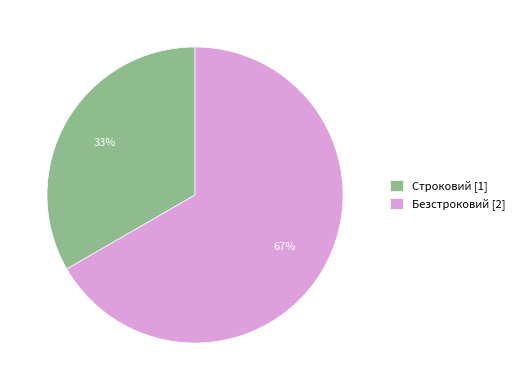

Which category accounts for the majority?

Безстроковий